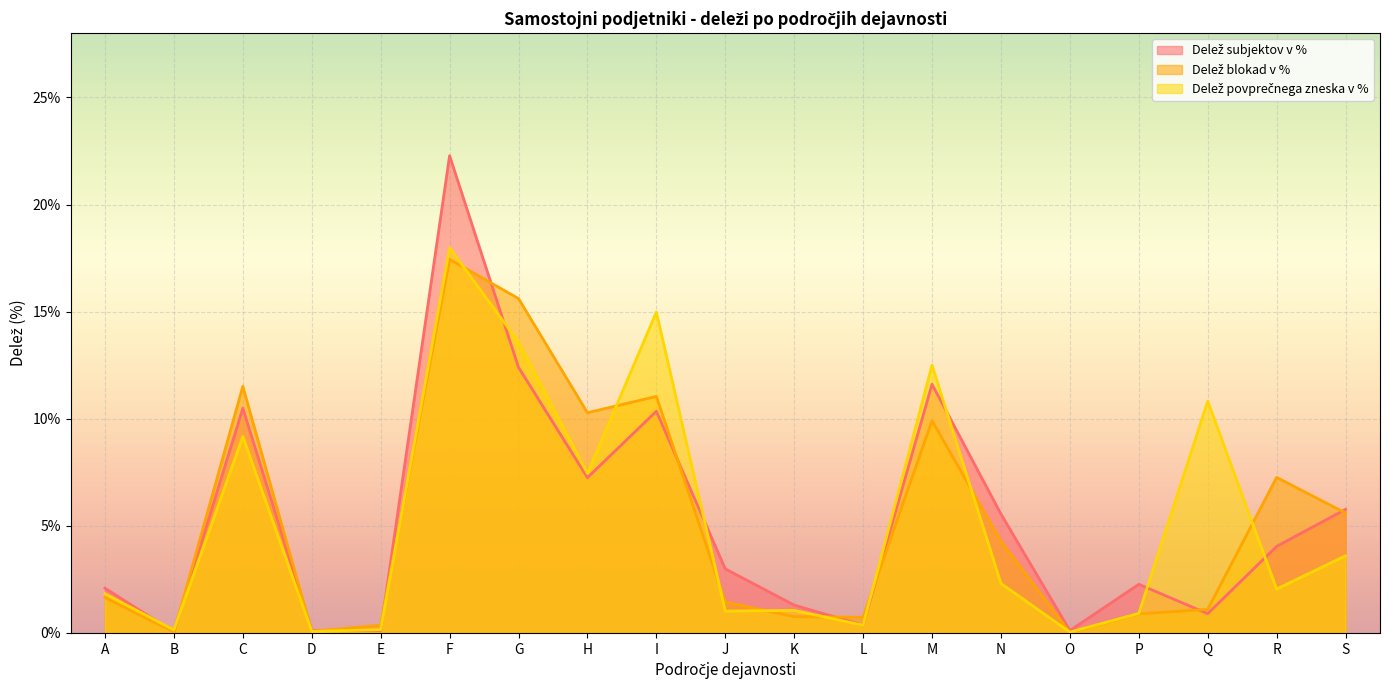

What is the sum of the Delež blokad v % values at F and M?

27.4